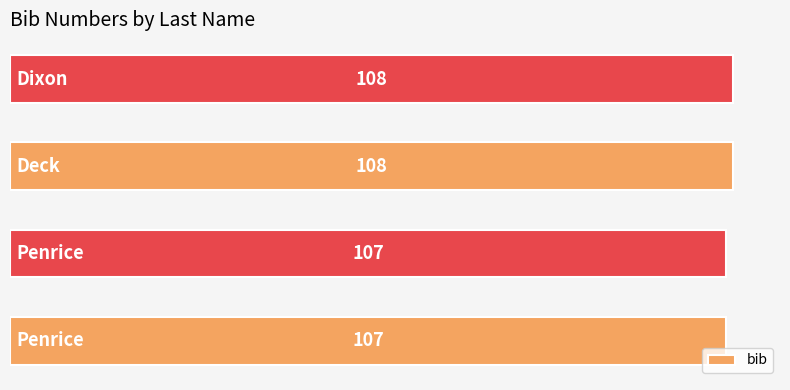

How many categories are shown in the chart?

4